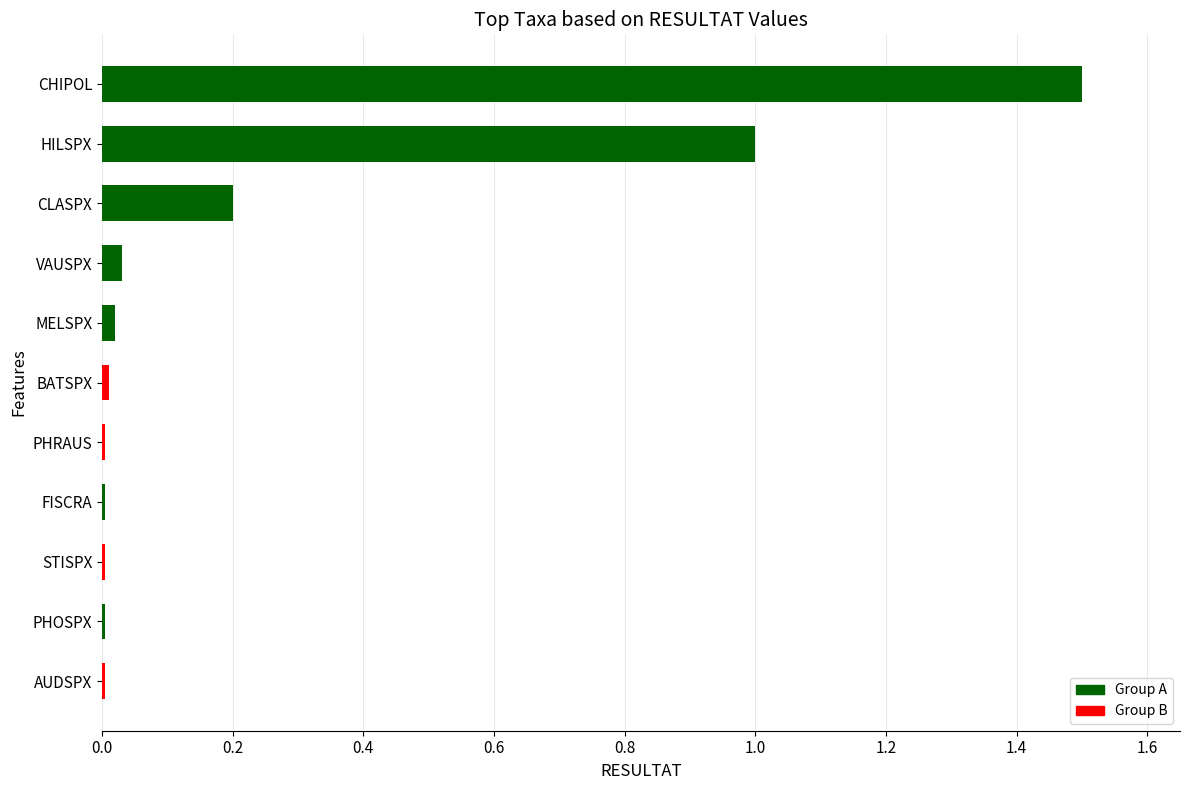

What is the average value?

0.3